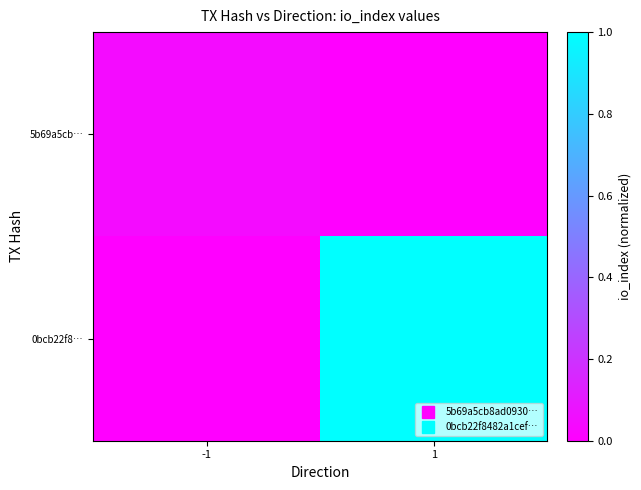

Reading left to right, transcribe all the data shown in this chart.

5b69a5cb…: -1=0.0	1=0.0
0bcb22f8…: -1=0.0	1=1.0